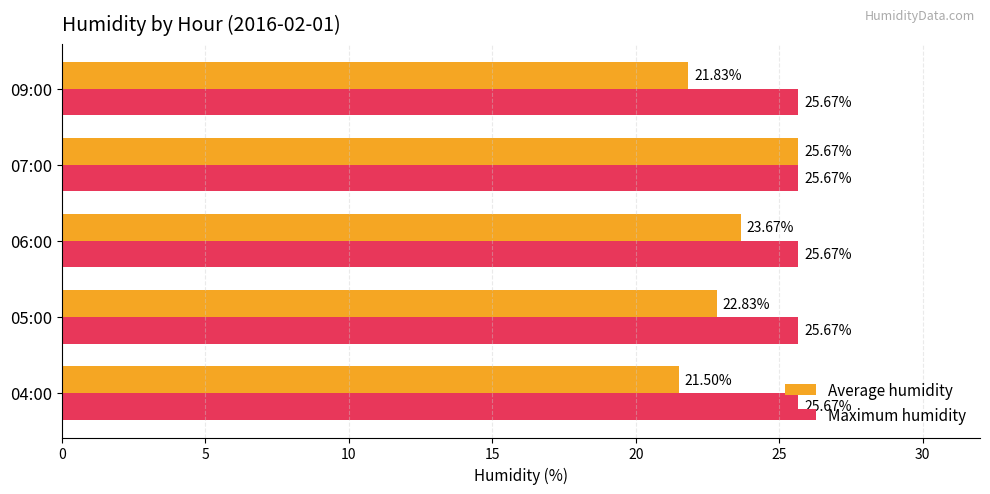

At how many categories does at least one series exceed 22?

5